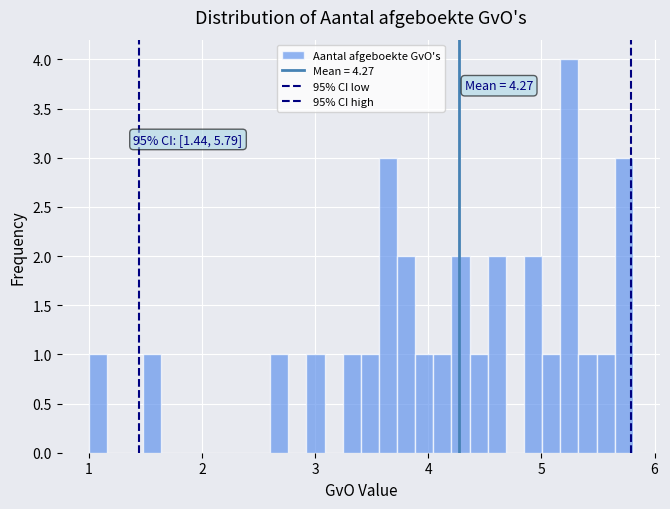

Around what value on the x-axis is the tallest bar? Give the approximate position of its centre, as read against the axis.

5.2